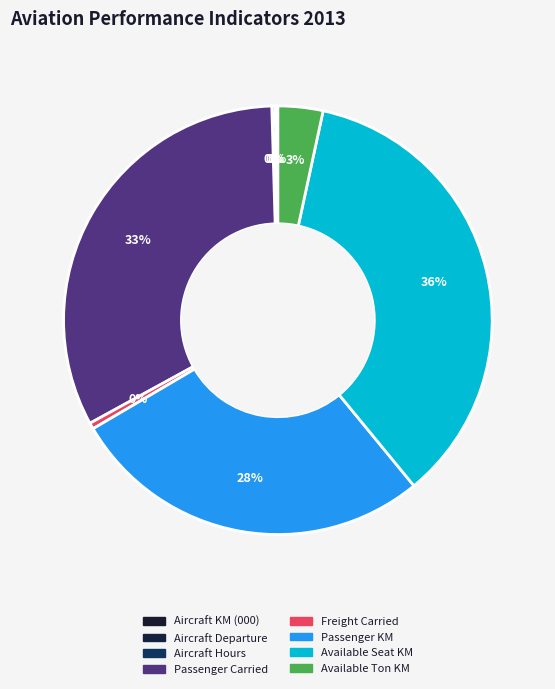

Which category has the smallest portion of the pie?

Aircraft Hours